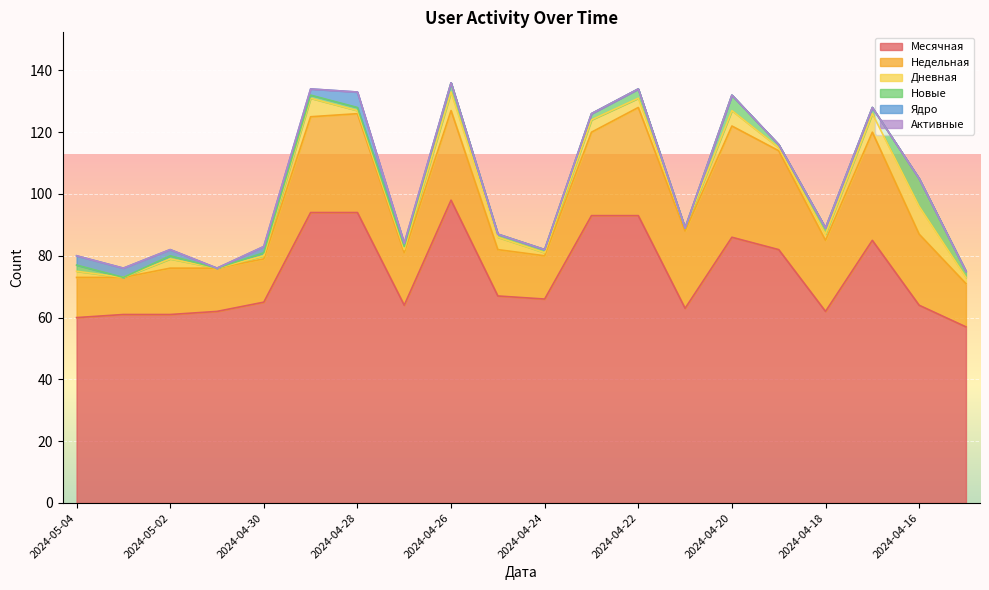

Where does the Месячная series first go above 66?

2024-04-29